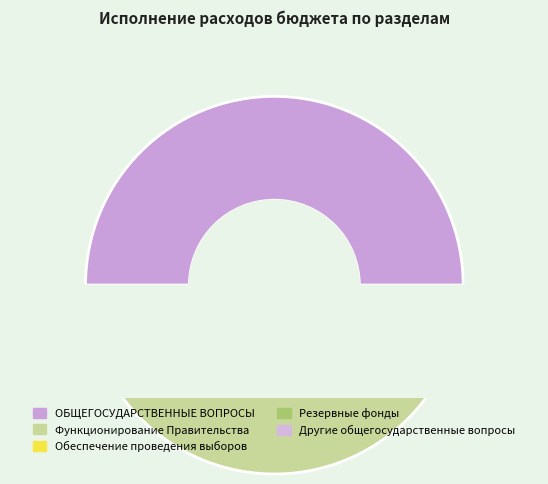

How many segments does this pie chart have?

5